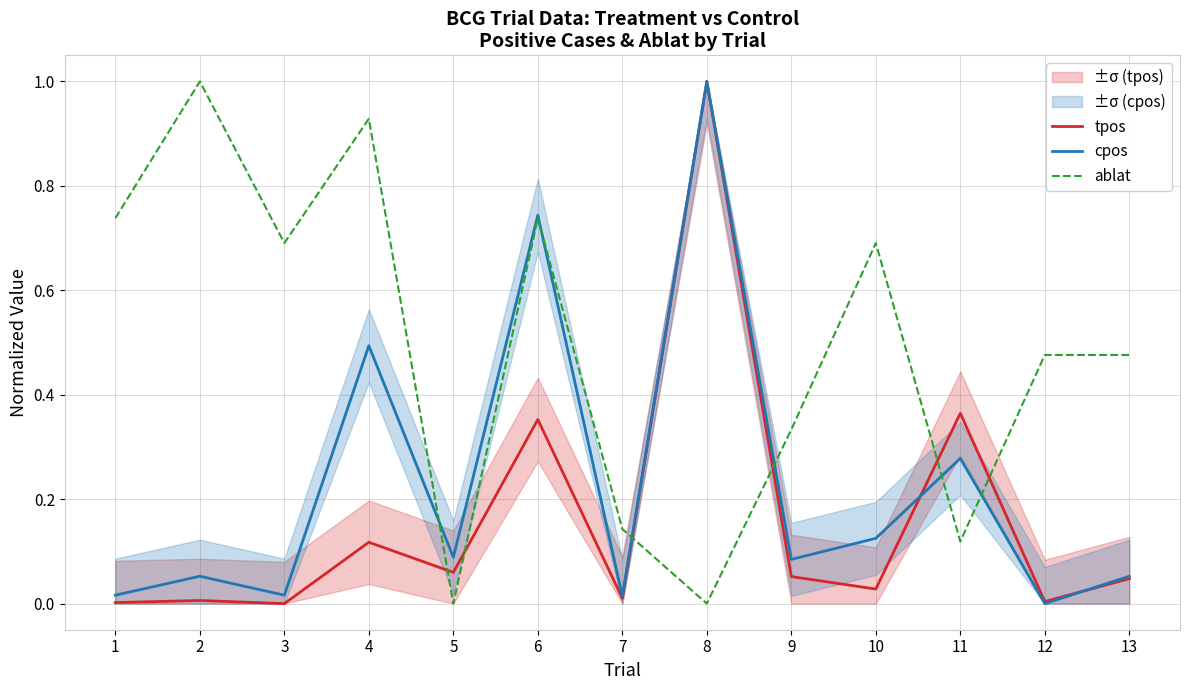

List the series in order of their peak value, highest first.

tpos, cpos, ablat